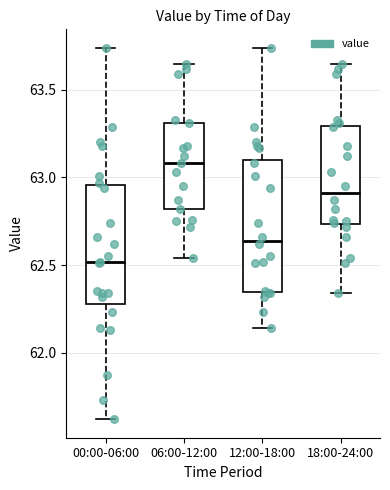

Where does the median line of the box for 12:00-18:00 sit on the y-axis? The values are not printed on the chart, so give them approximately, as read against the axis.

62.65